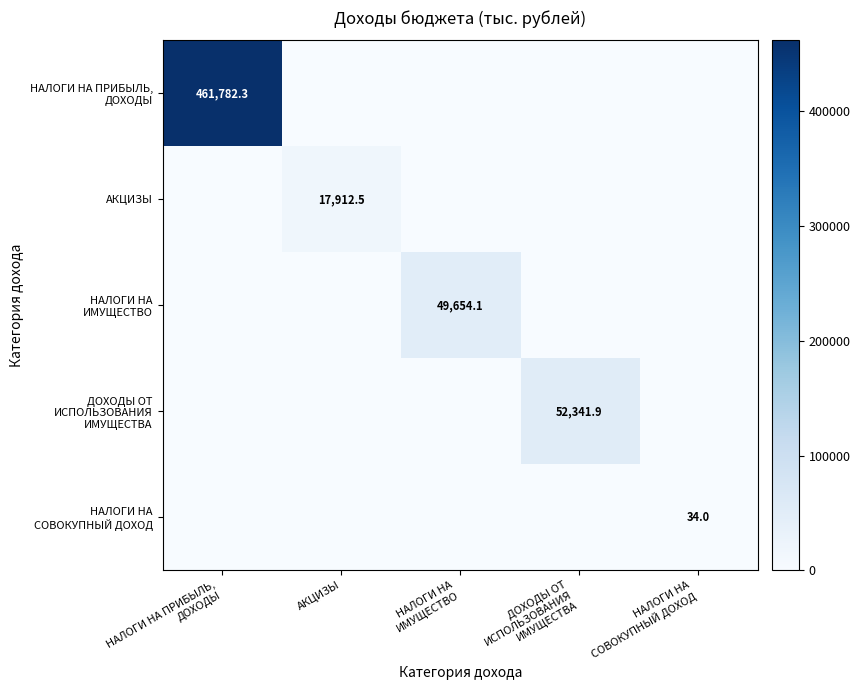

The value of НАЛОГИ НА ПРИБЫЛЬ, ДОХОДЫ at АКЦИЗЫ is 150913.6. True or false?

False